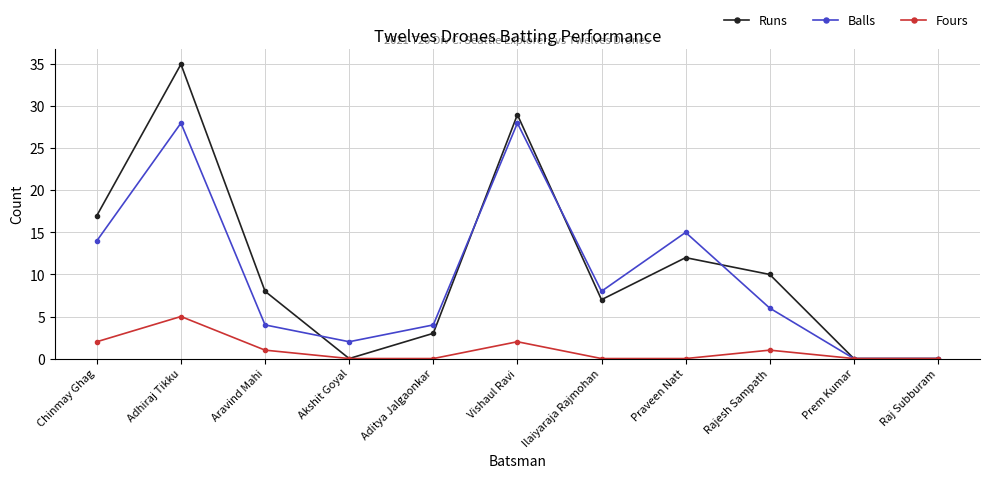

List the series in order of their peak value, highest first.

Runs, Balls, Fours